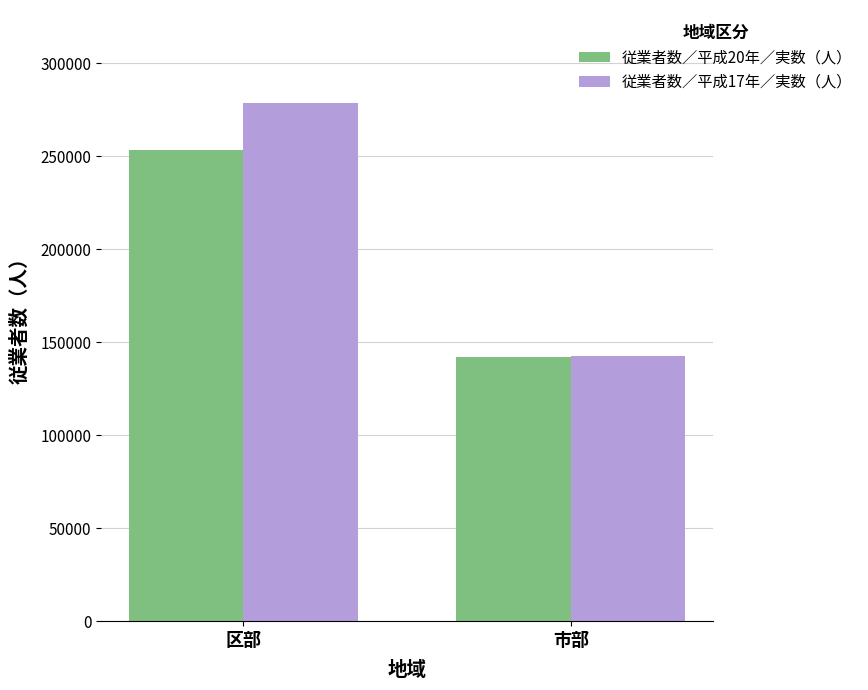

What is the sum of the 従業者数／平成17年／実数（人） values at 市部 and 区部?

421003